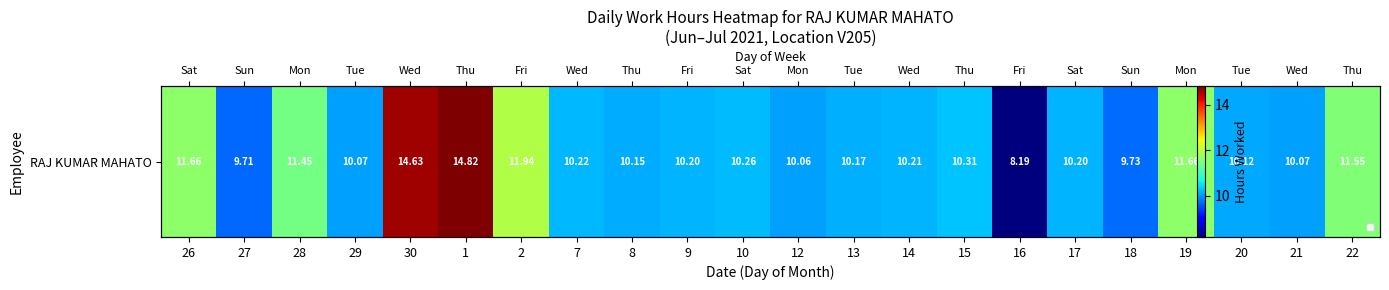

True or false: the data shows 10.2 at 7.

True